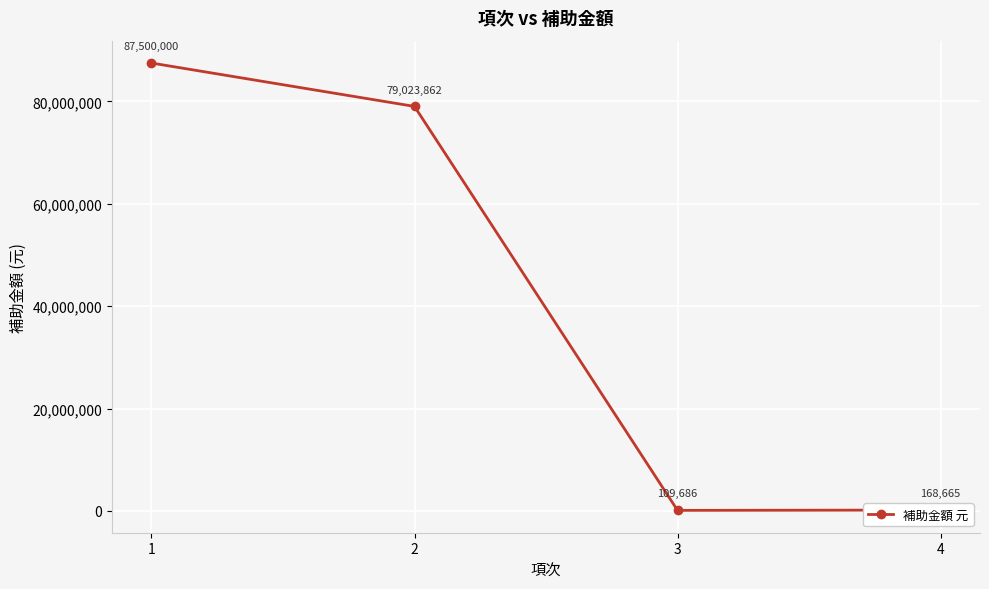

How many data points are less than 79023862?

2